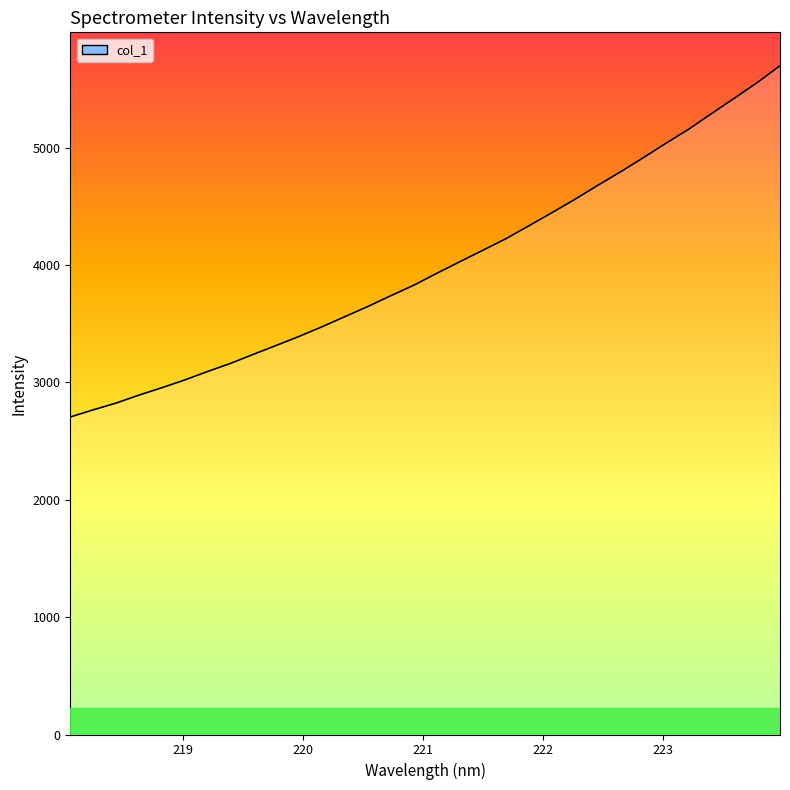

What is the minimum value shown in the chart?

2705.1